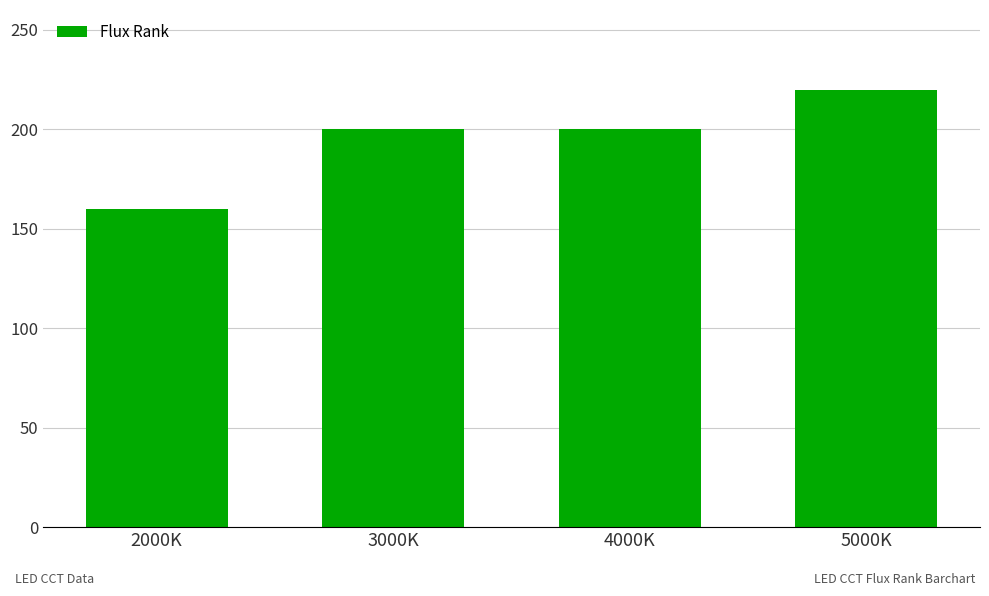

What is the label of the 3rd bar from the left?

4000K